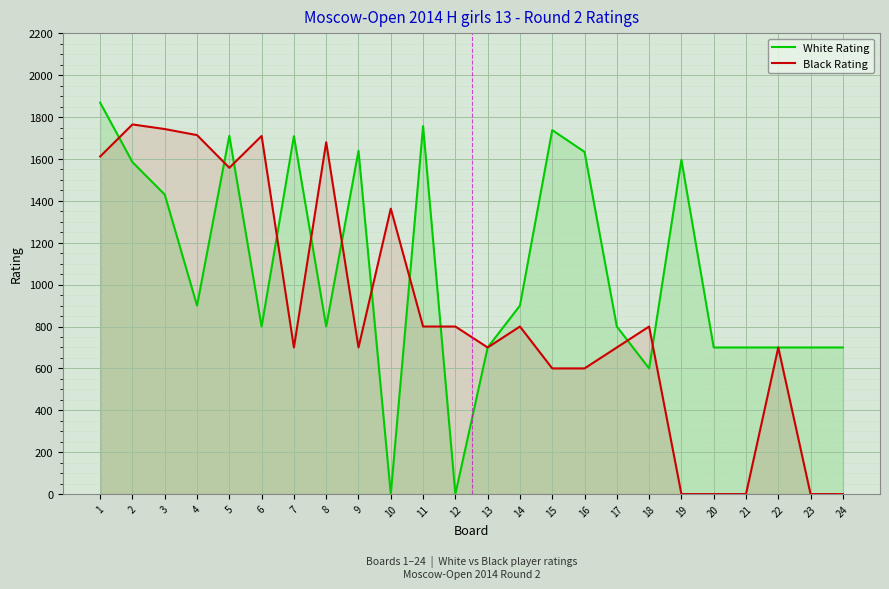

What is the approximate value of Black Rating at 13?

700